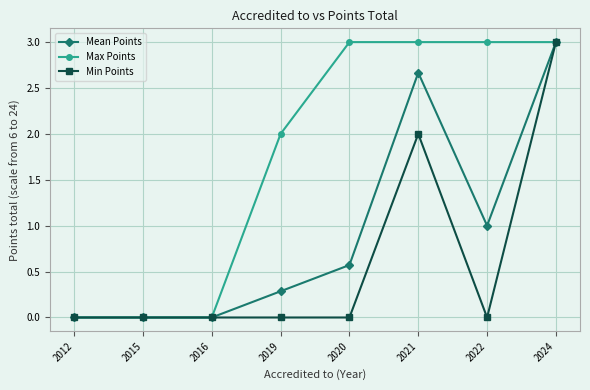

Rank the series by their average value, from lowest to highest.

Min Points, Mean Points, Max Points